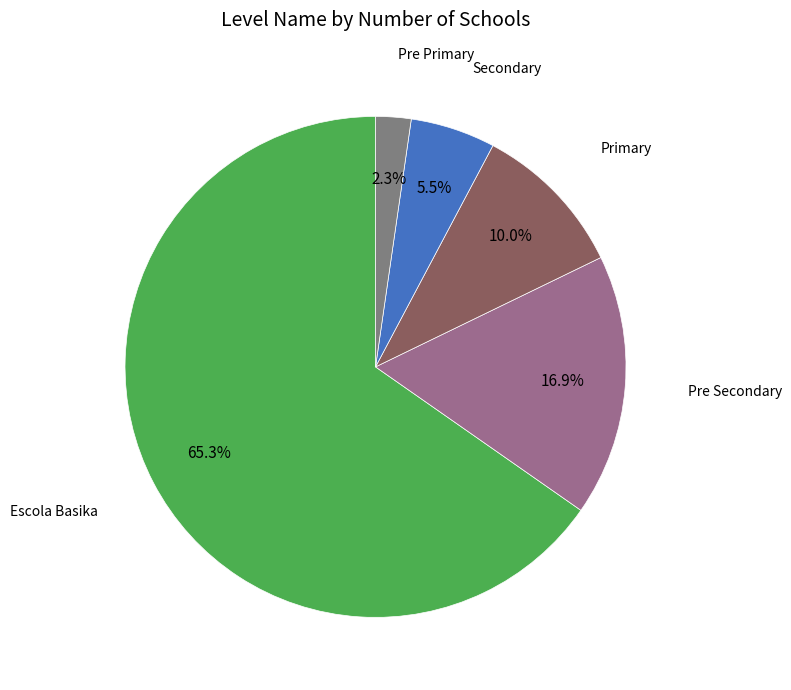

Rank the categories by value from lowest to highest.

Pre Primary, Secondary, Primary, Pre Secondary, Escola Basika